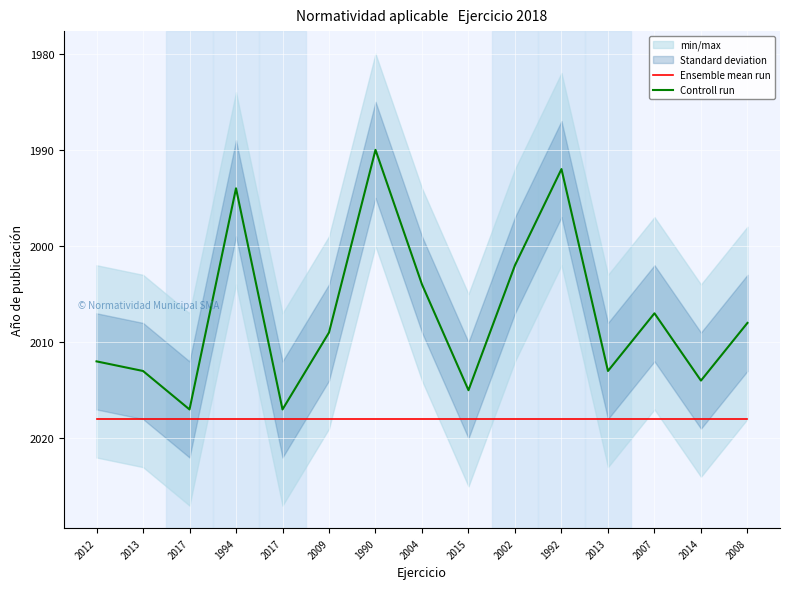

How many lines are shown in the chart?

2